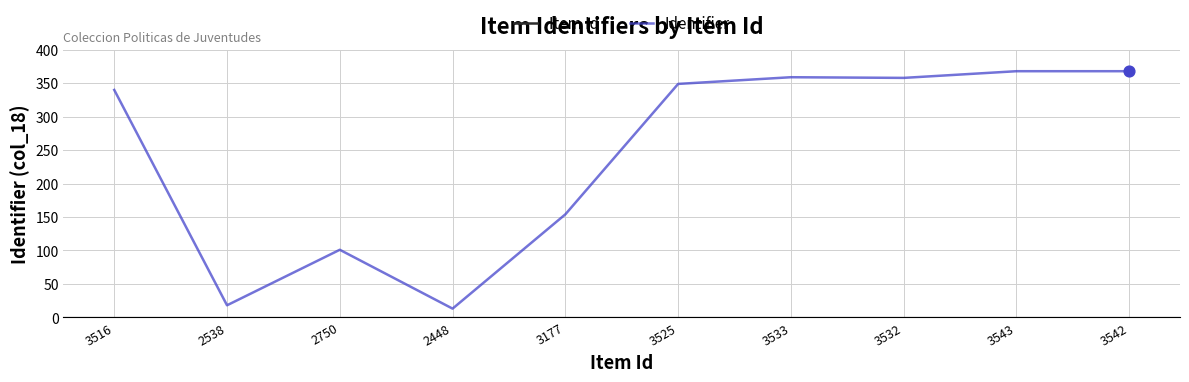

Which series reaches the minimum Y coordinate?

Identifier